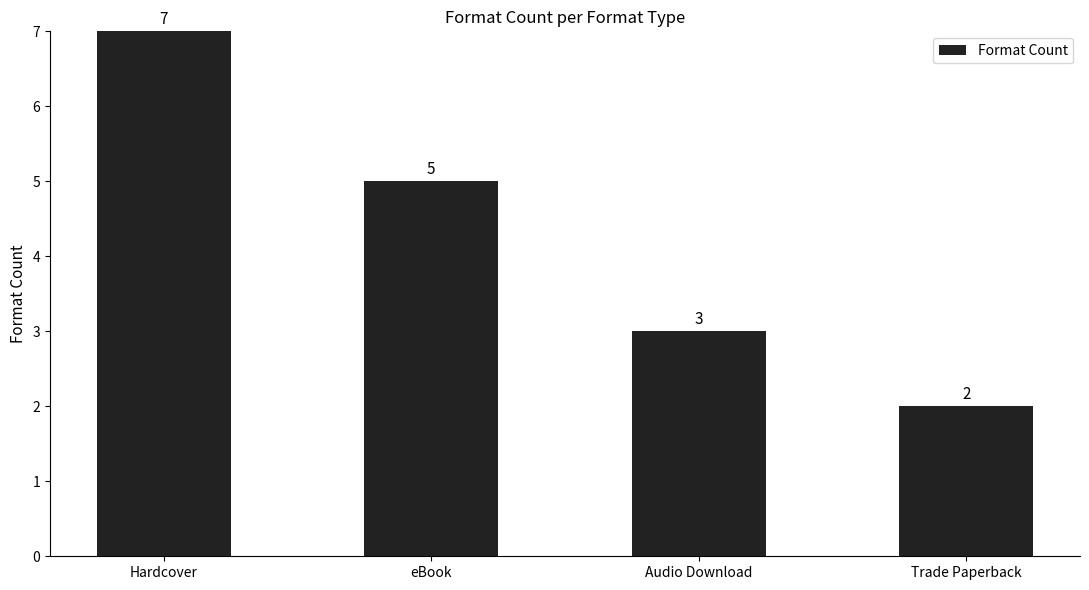

Which has a higher value, Hardcover or Trade Paperback?

Hardcover